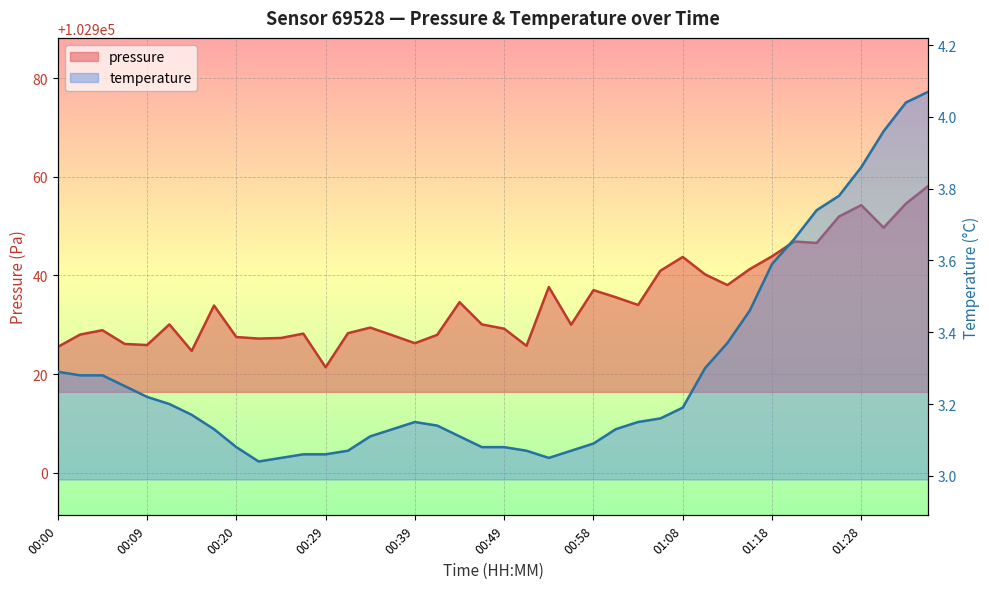

Rank the categories by temperature value from highest to lowest.

01:35, 01:33, 01:30, 01:28, 01:25, 01:23, 01:20, 01:18, 01:16, 01:13, 01:11, 00:00, 00:02, 00:05, 00:07, 00:09, 00:12, 01:08, 00:15, 01:06, 00:39, 01:03, 00:41, 00:17, 00:37, 01:01, 00:34, 00:44, 00:58, 00:20, 00:46, 00:49, 00:32, 00:51, 00:56, 00:27, 00:29, 00:24, 00:54, 00:22